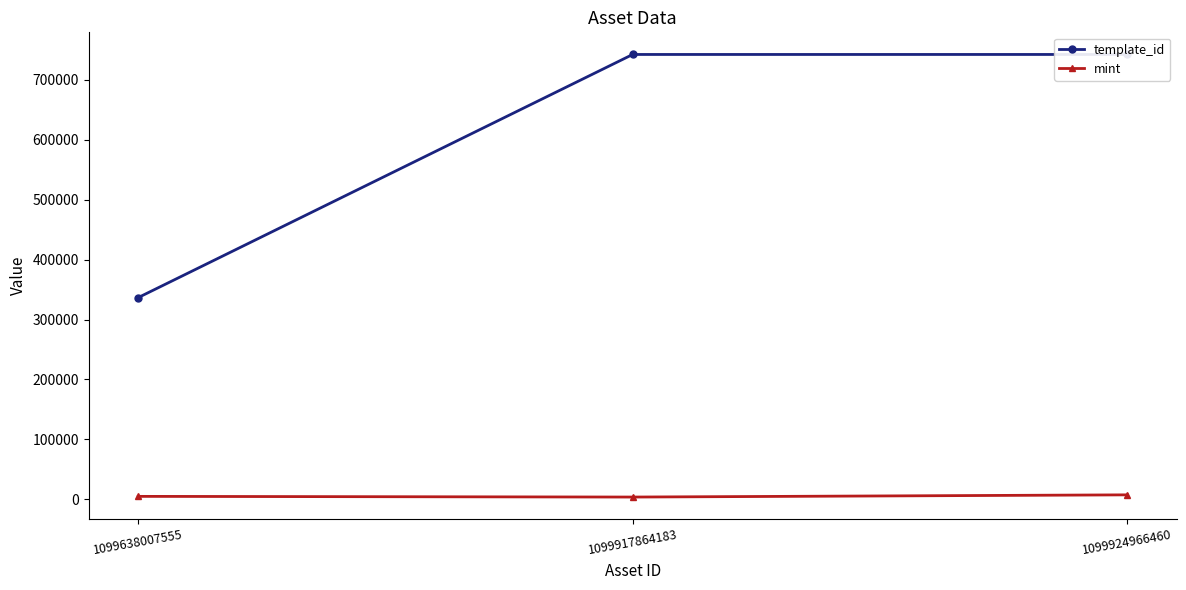

Reading right to left, extract all data points from this chart.

template_id: 742319	742308	336643
mint: 7452	3783	4923